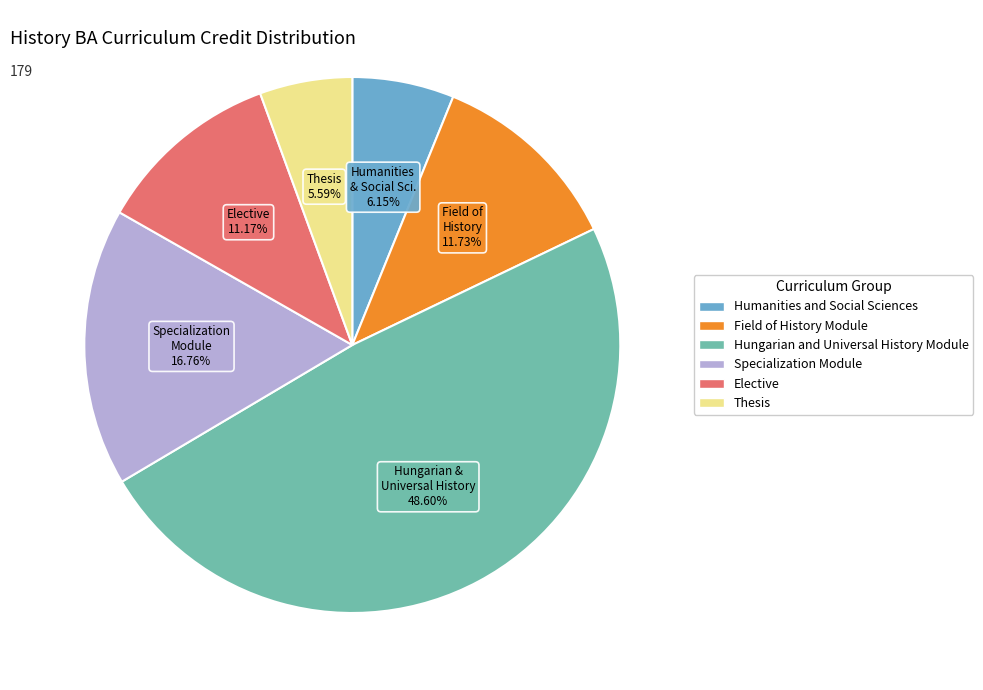

True or false: Hungarian and Universal History Module accounts for 42% of the total.

False